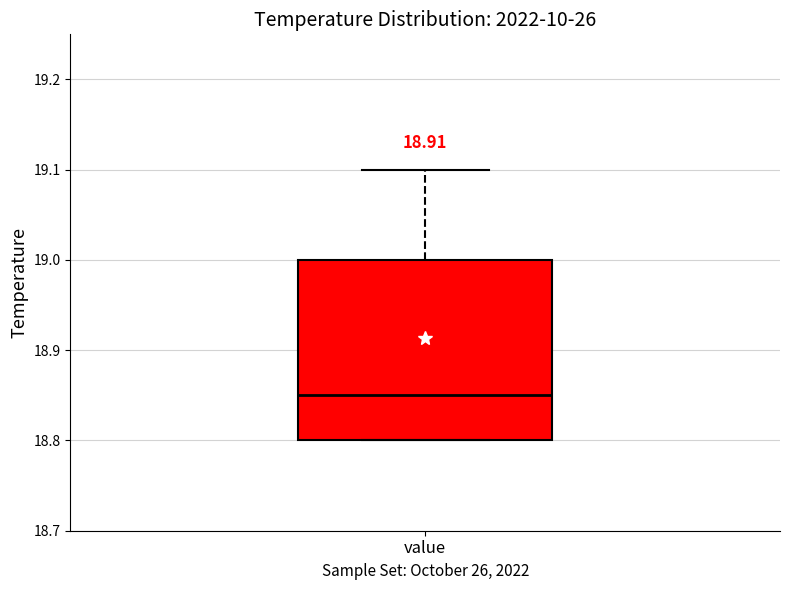

Transcribe this box plot: give where the median line is, the range the box spans, and where the two whiskers end, as read against the y-axis. The values are not printed on the chart, so give them approximately, as read against the axis.

median 18.85, box 18.80 to 19.00, whiskers 18.80 to 19.10